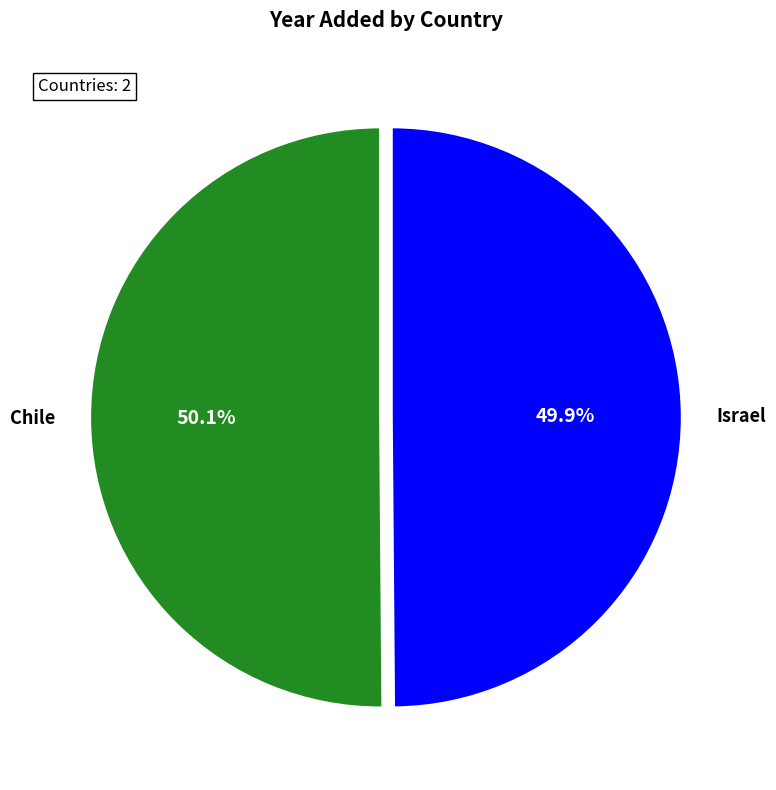

Is the sum of Israel and Chile greater than half?

Yes